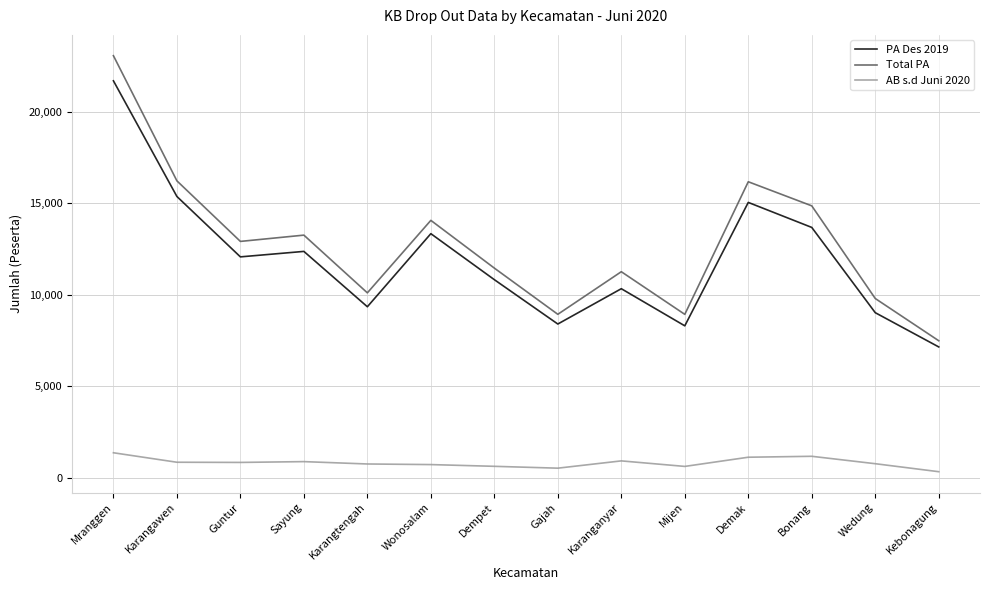

What is the greatest value displayed?

23074